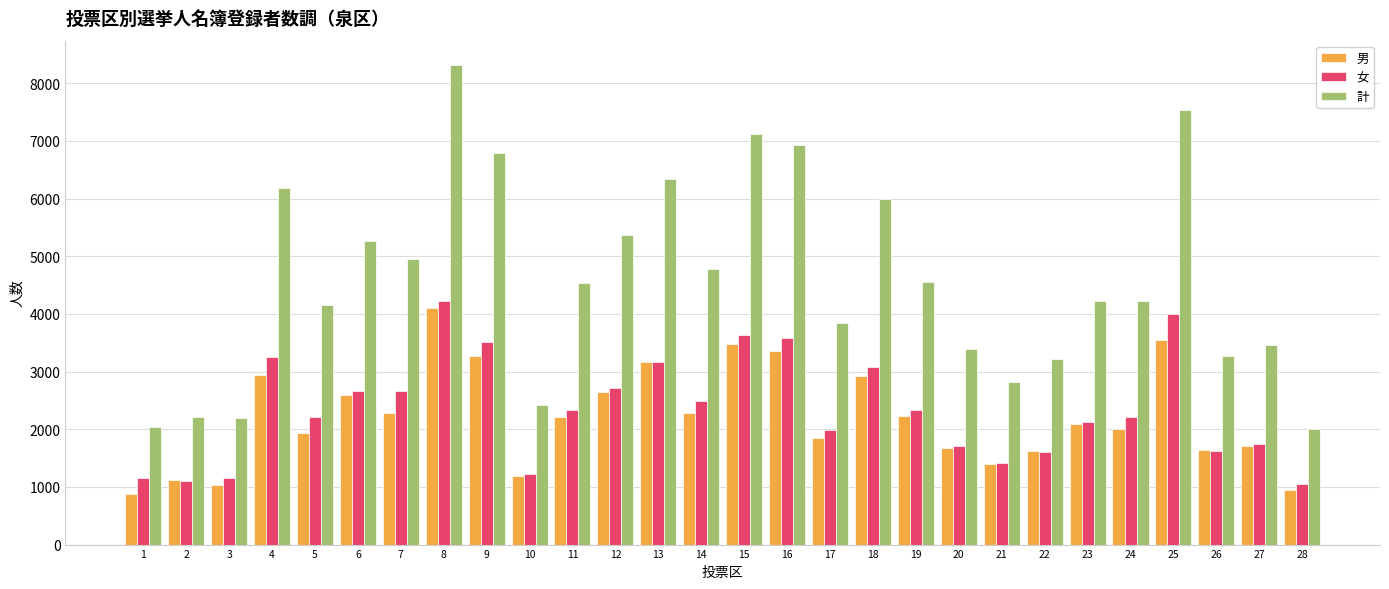

Count the number of categories in the chart.

28